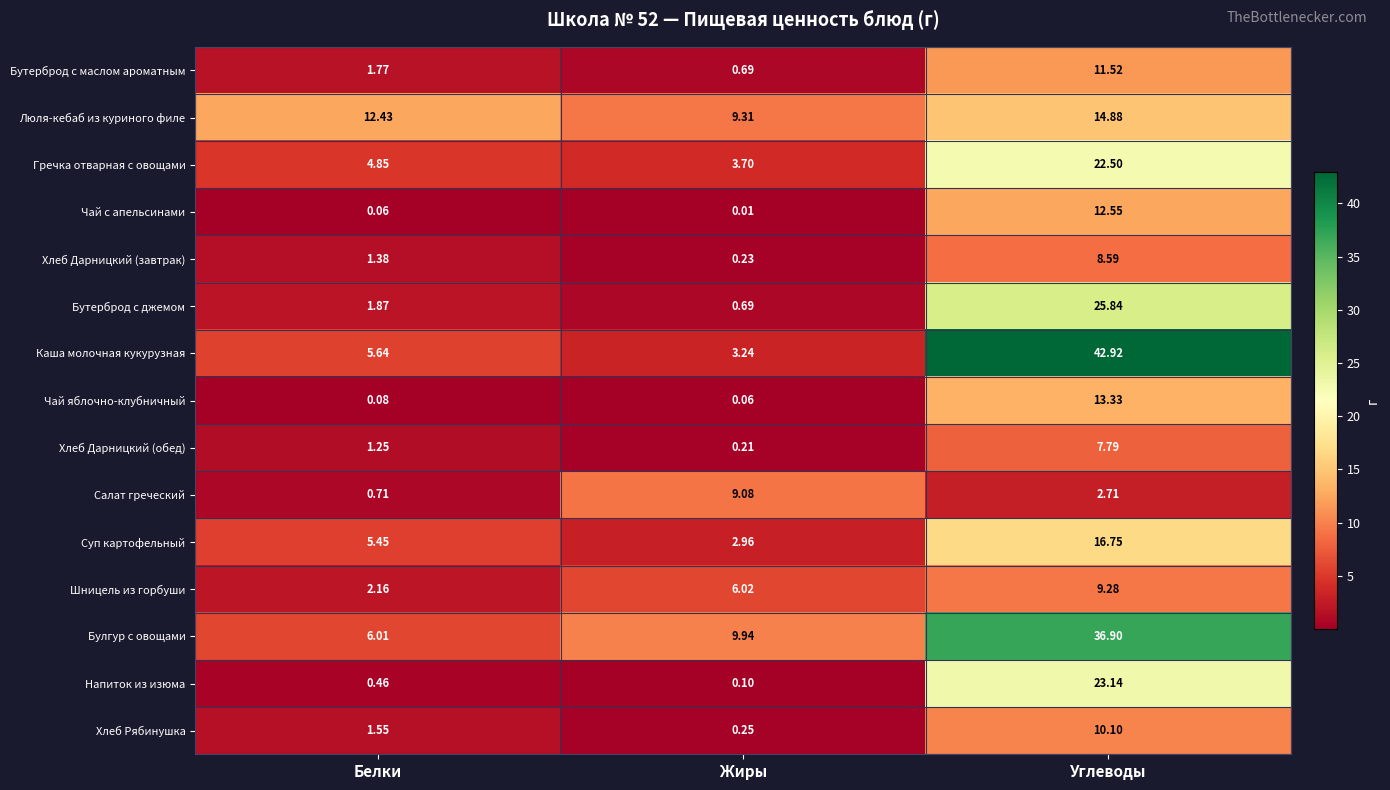

Rank the series at Углеводы from lowest to highest value.

Салат греческий, Хлеб Дарницкий (обед), Хлеб Дарницкий (завтрак), Шницель из горбуши, Хлеб Рябинушка, Бутерброд с маслом ароматным, Чай с апельсинами, Чай яблочно-клубничный, Люля-кебаб из куриного филе, Суп картофельный, Гречка отварная с овощами, Напиток из изюма, Бутерброд с джемом, Булгур с овощами, Каша молочная кукурузная